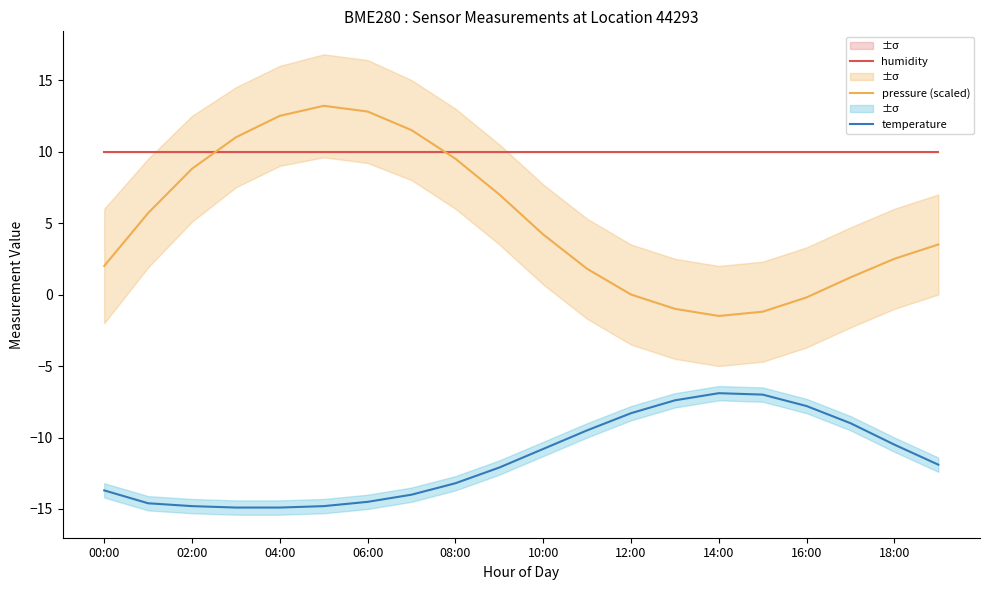

Rank the series by their maximum value, from lowest to highest.

temperature, humidity, pressure (scaled)